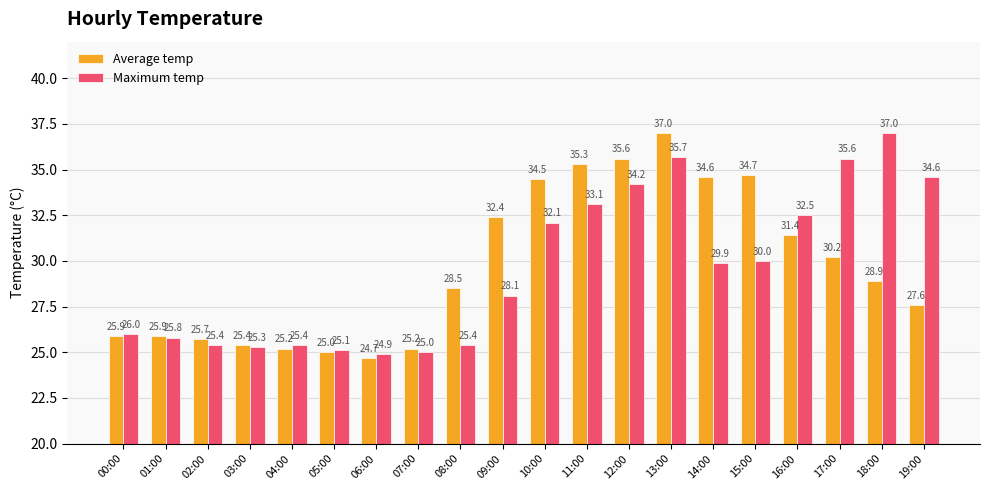

Where is Average temp nearest to the value 30?

17:00